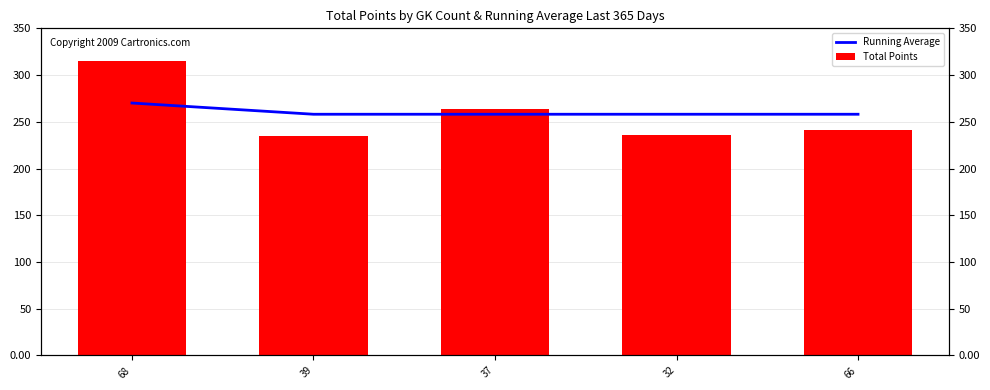

How many groups of bars are there?

5